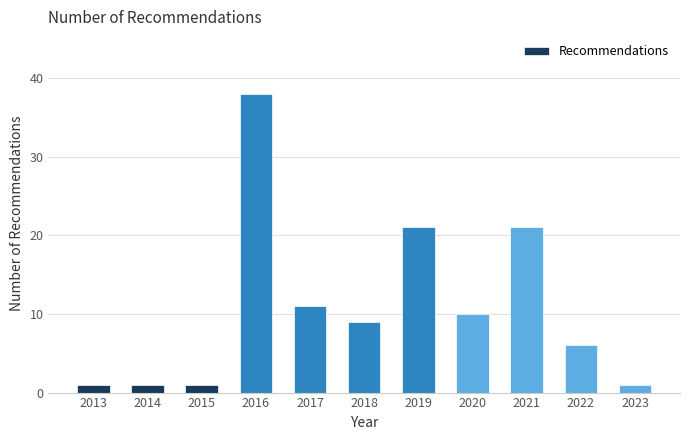

Reading right to left, what are all the values shown in this chart?

2023=1	2022=6	2021=21	2020=10	2019=21	2018=9	2017=11	2016=38	2015=1	2014=1	2013=1